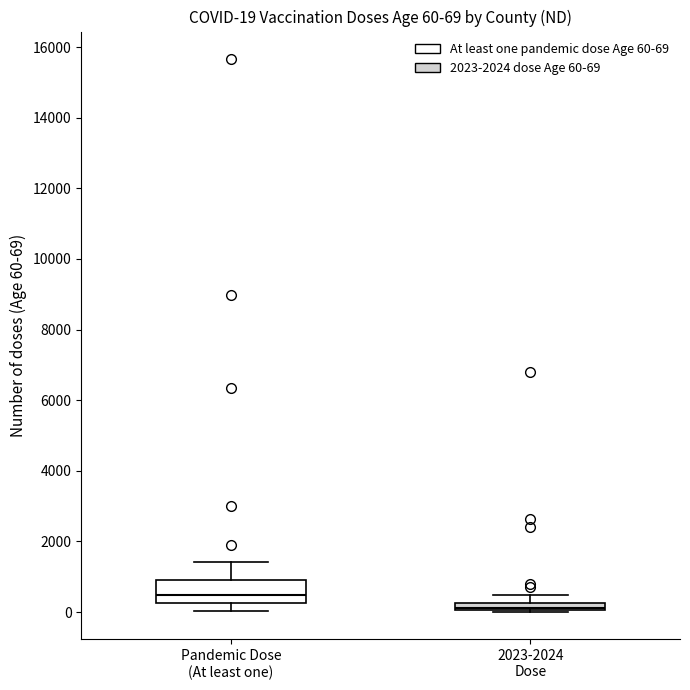

Which box's median line is the highest?

Pandemic Dose (At least one)